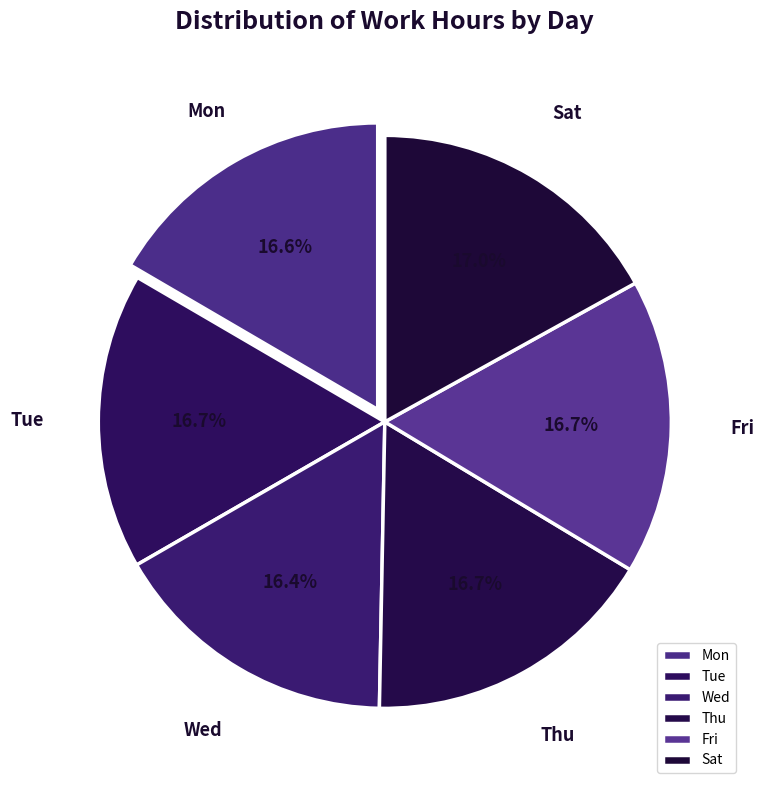

To the nearest percent, what portion does Sat represent?

17%